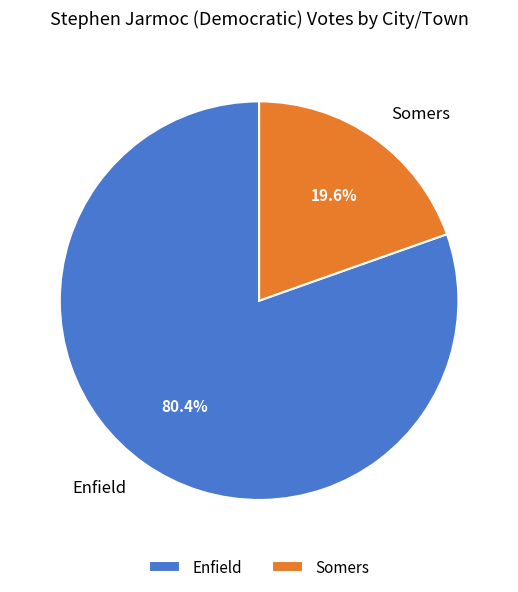

To the nearest percent, what portion does Enfield represent?

80%